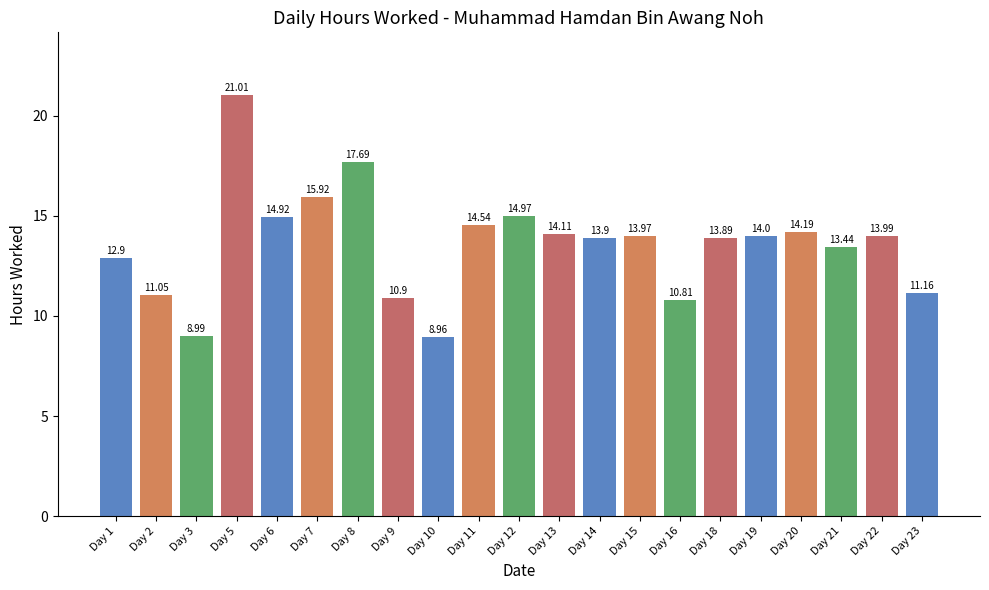

True or false: the data shows 2.9 at Day 21.

False